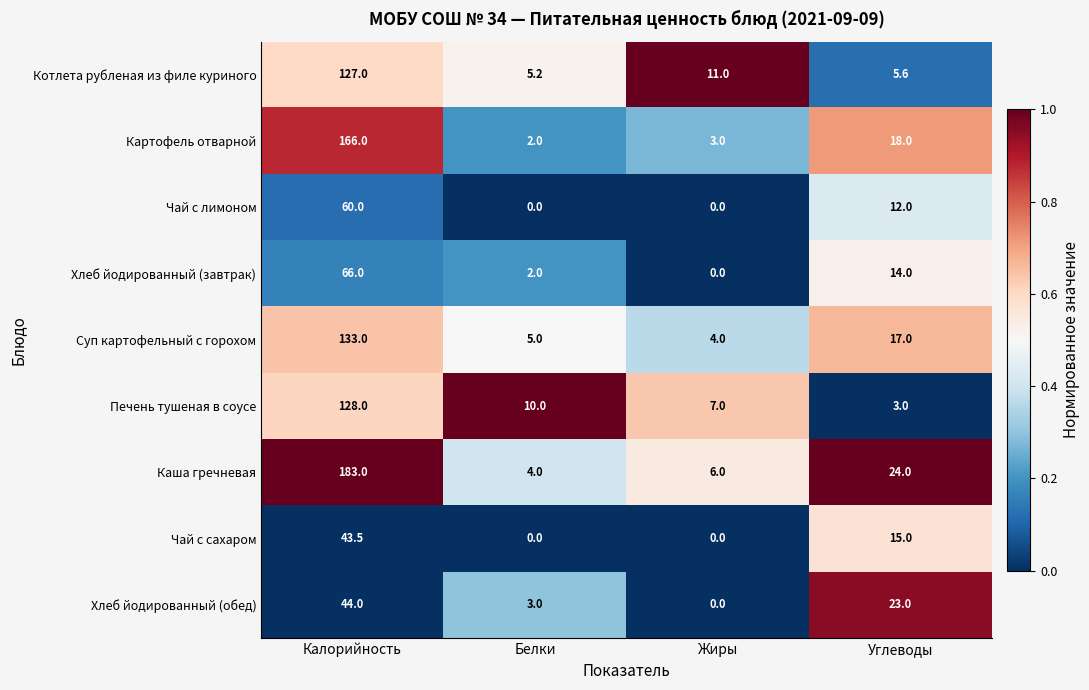

True or false: Чай с сахаром has a value of 76.2 at Калорийность.

False